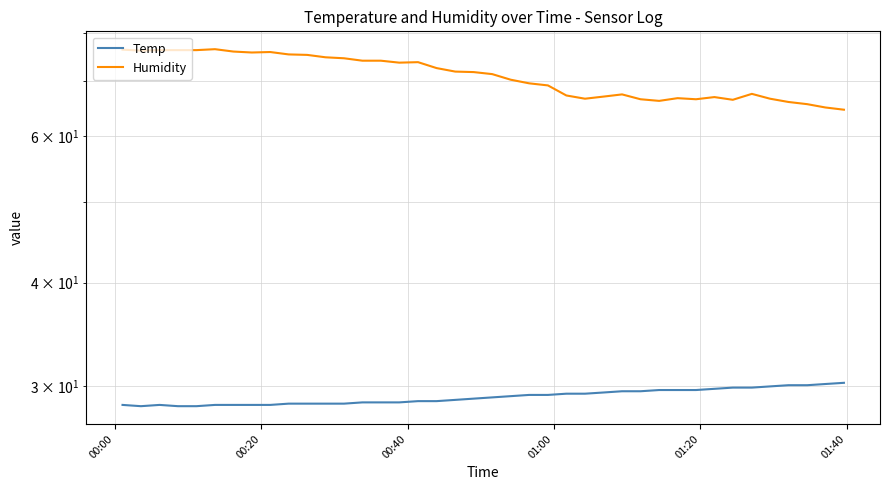

Where does the Humidity series first go above 71?

00:00